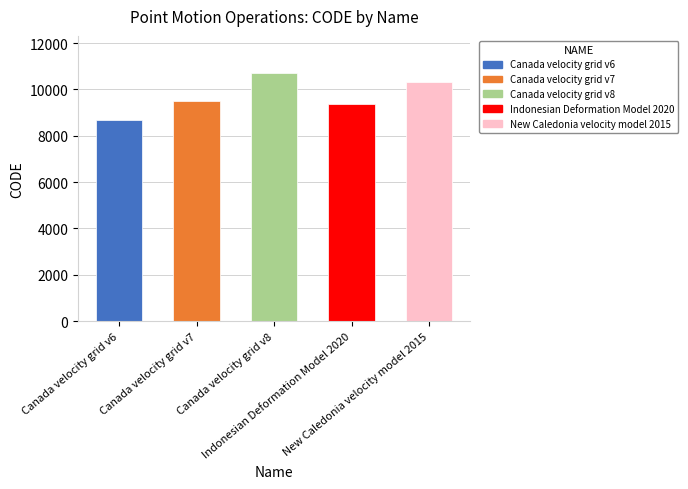

What position from the left is Indonesian Deformation Model 2020?

4